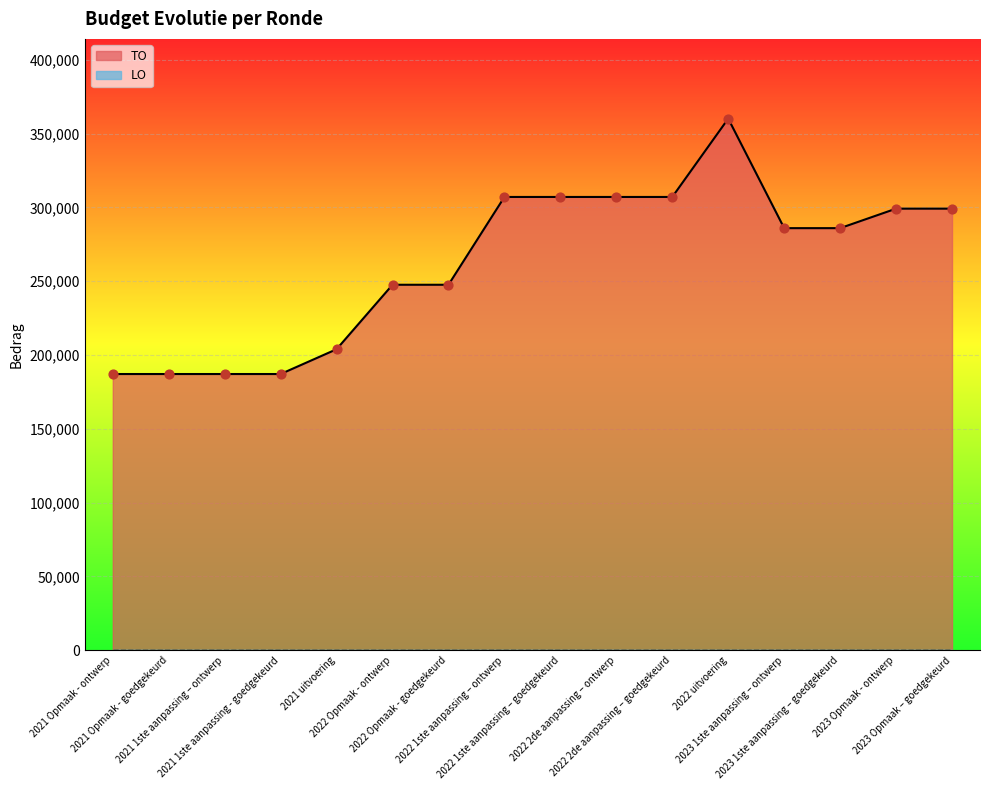

Which has a higher value, 2021 uitvoering or 2022 Opmaak - ontwerp?

2022 Opmaak - ontwerp